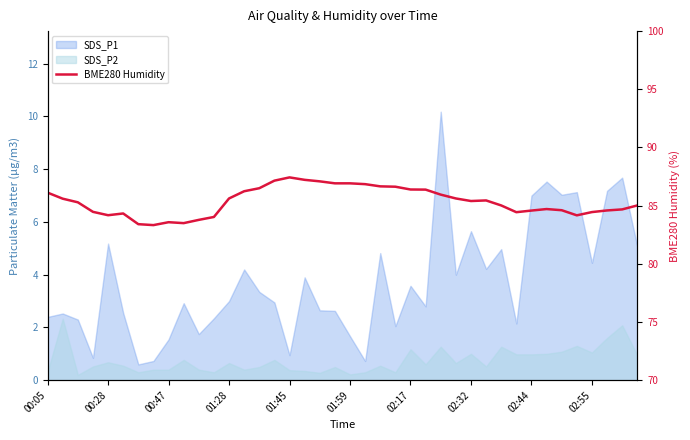

Is it true that the value at 18 is 53.7?

False